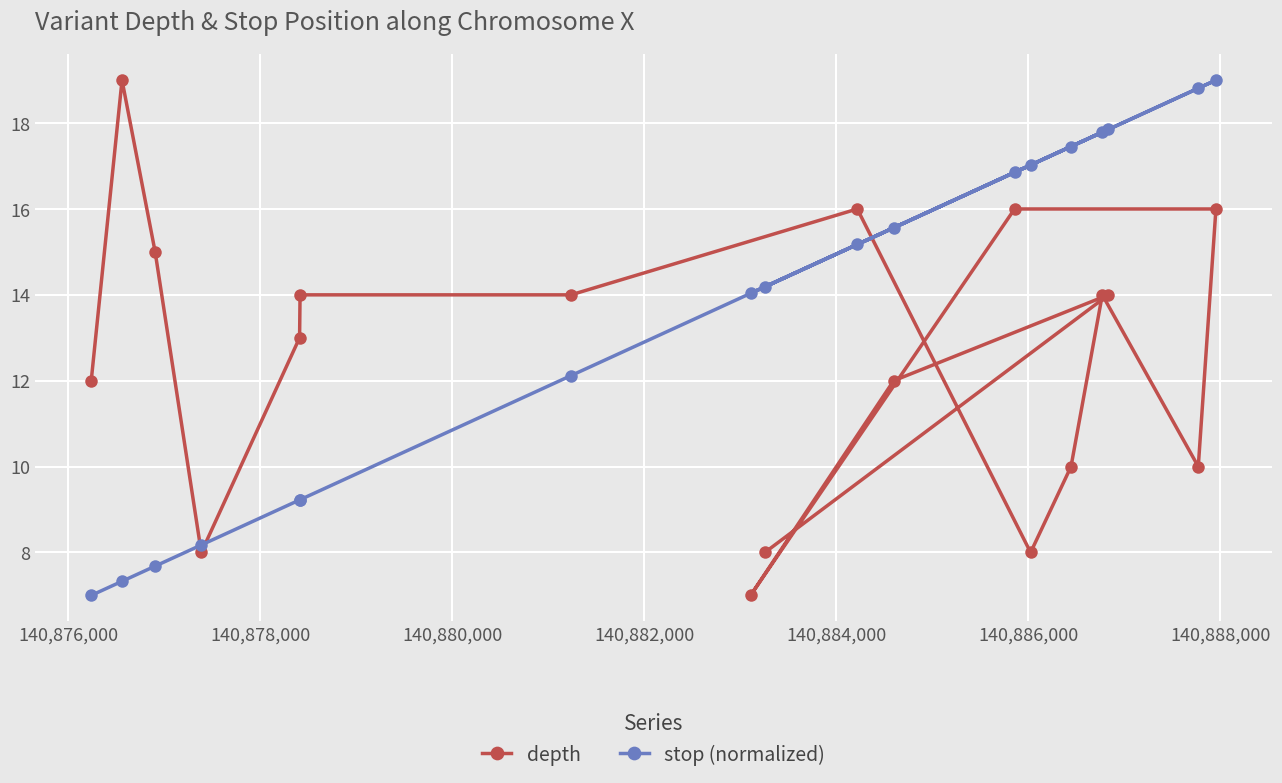

What is the difference between the maximum and minimum values in the stop (normalized) series?

12.0